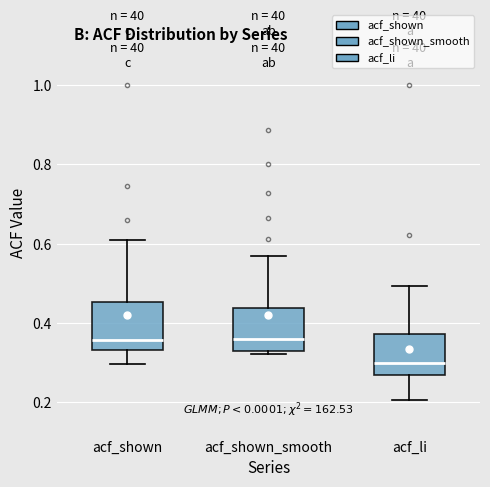

Where does the upper whisker of the box for acf_shown end on the y-axis? The values are not printed on the chart, so give them approximately, as read against the axis.

0.60